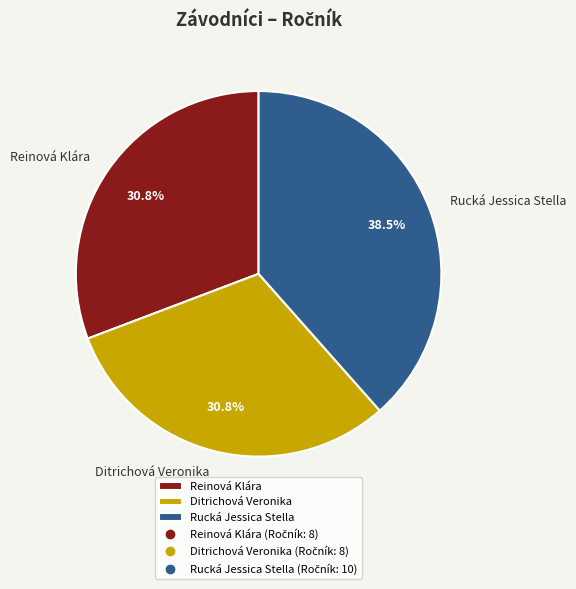

What is the ratio of the value at Reinová Klára to the value at Ditrichová Veronika?

1.0